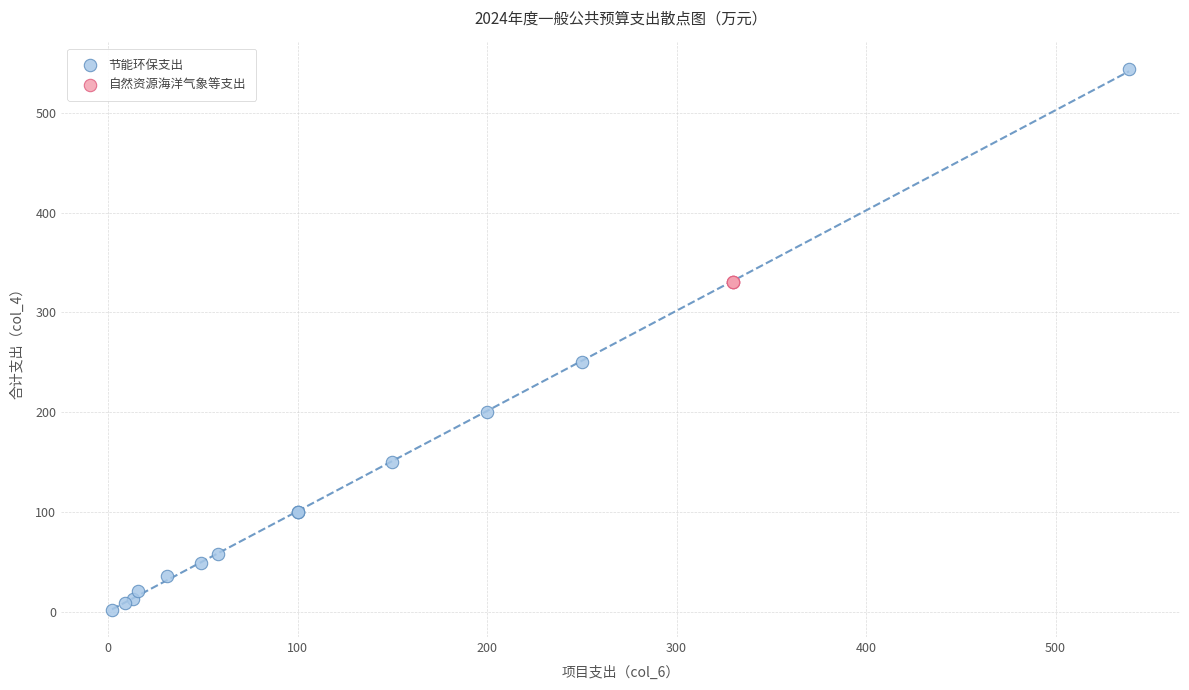

Which series contains the highest Y value?

节能环保支出